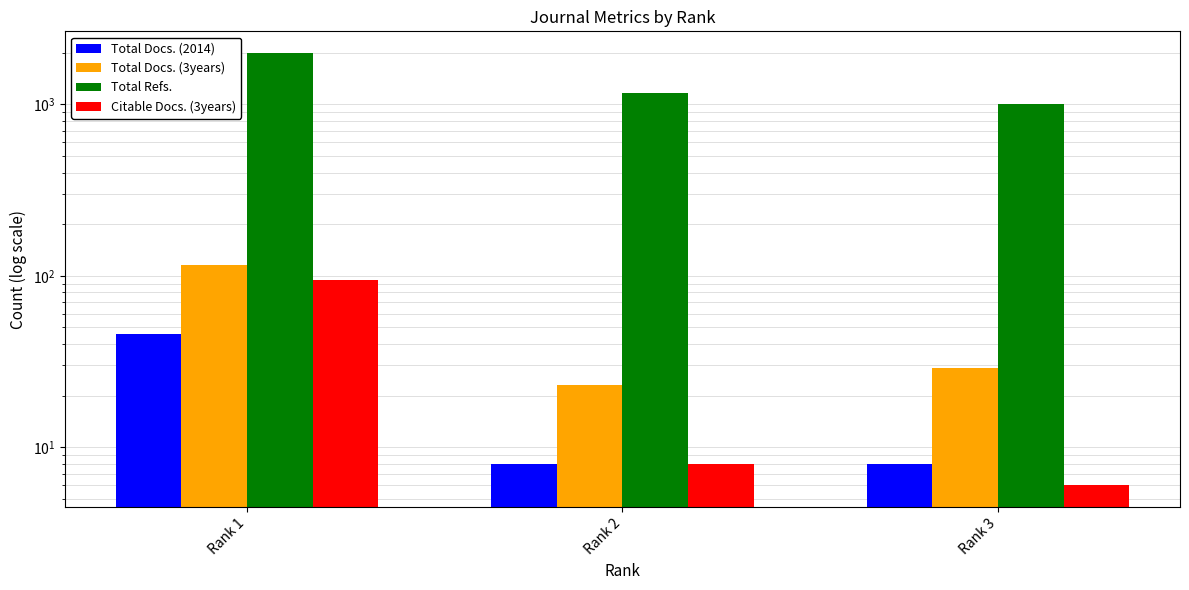

Are the bars grouped side by side (vs. stacked)?

Yes